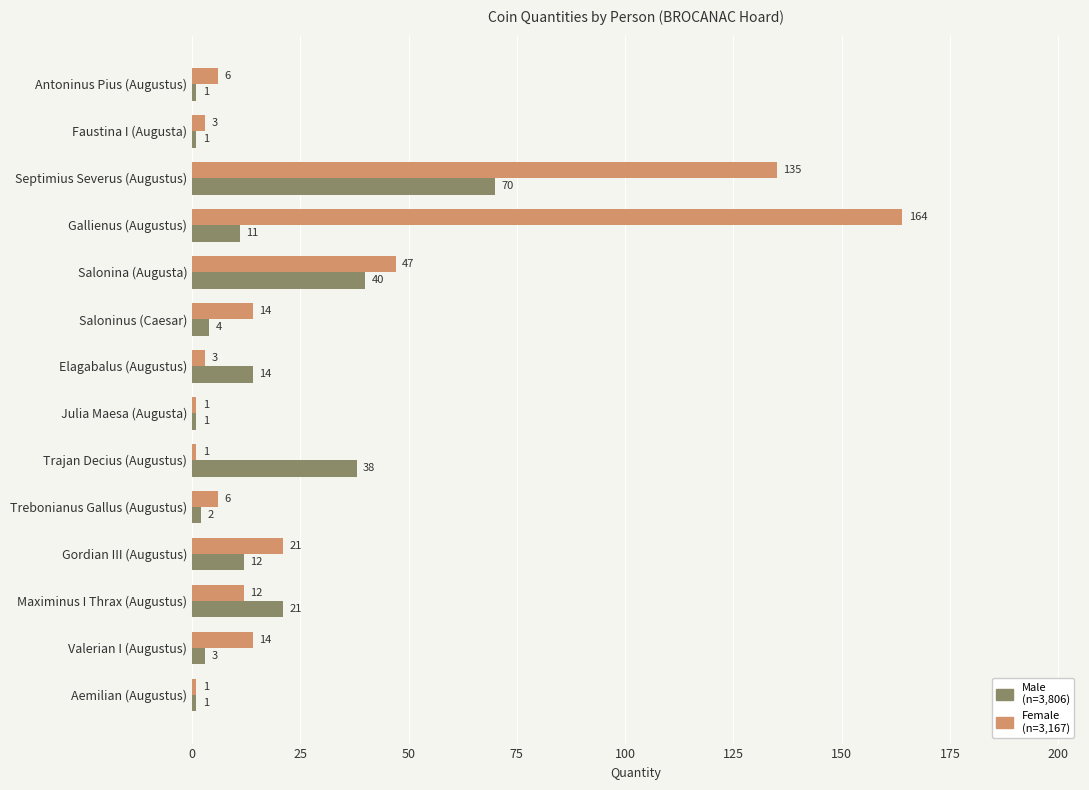

Which label corresponds to the largest value in the chart?

Gallienus (Augustus)